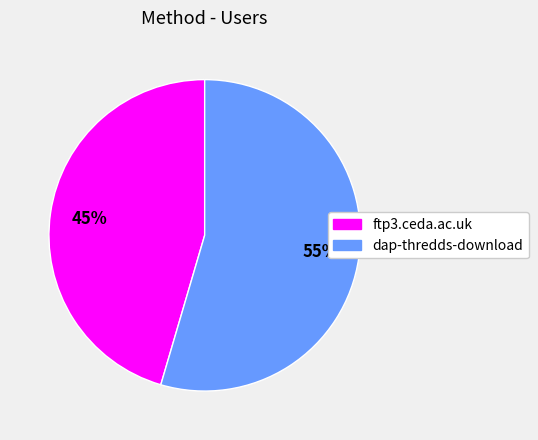

Rank the categories by value from lowest to highest.

ftp3.ceda.ac.uk, dap-thredds-download